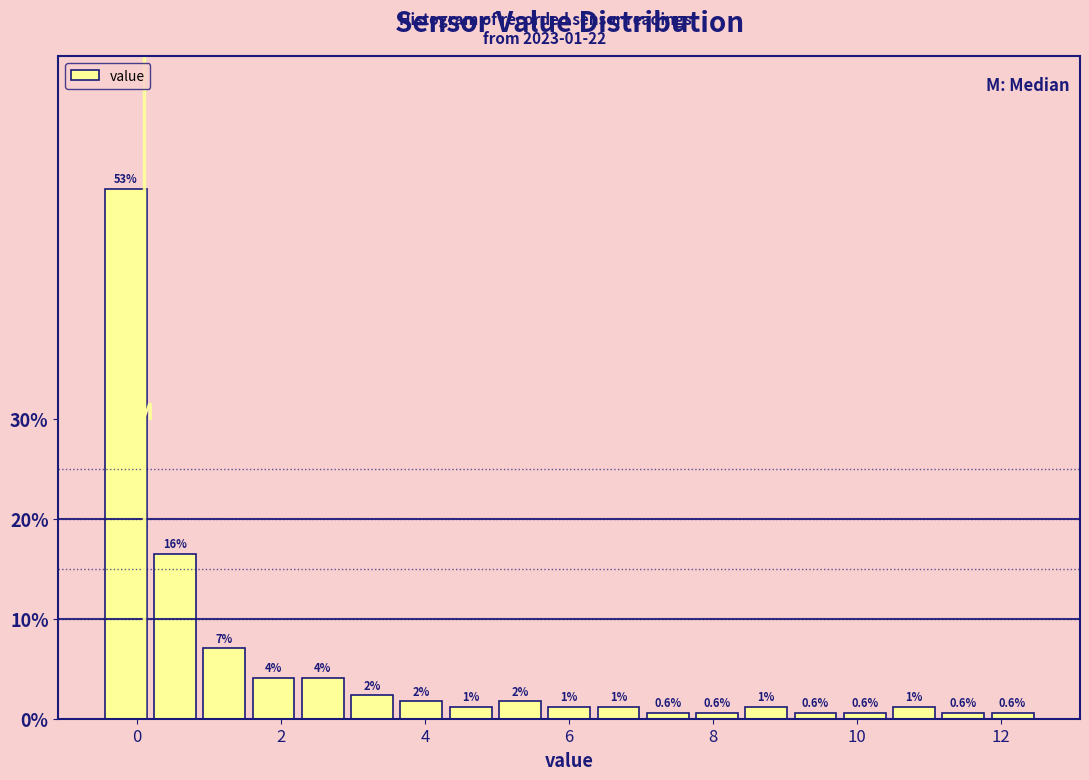

Around what value on the x-axis is the tallest bar? Give the approximate position of its centre, as read against the axis.

-0.2